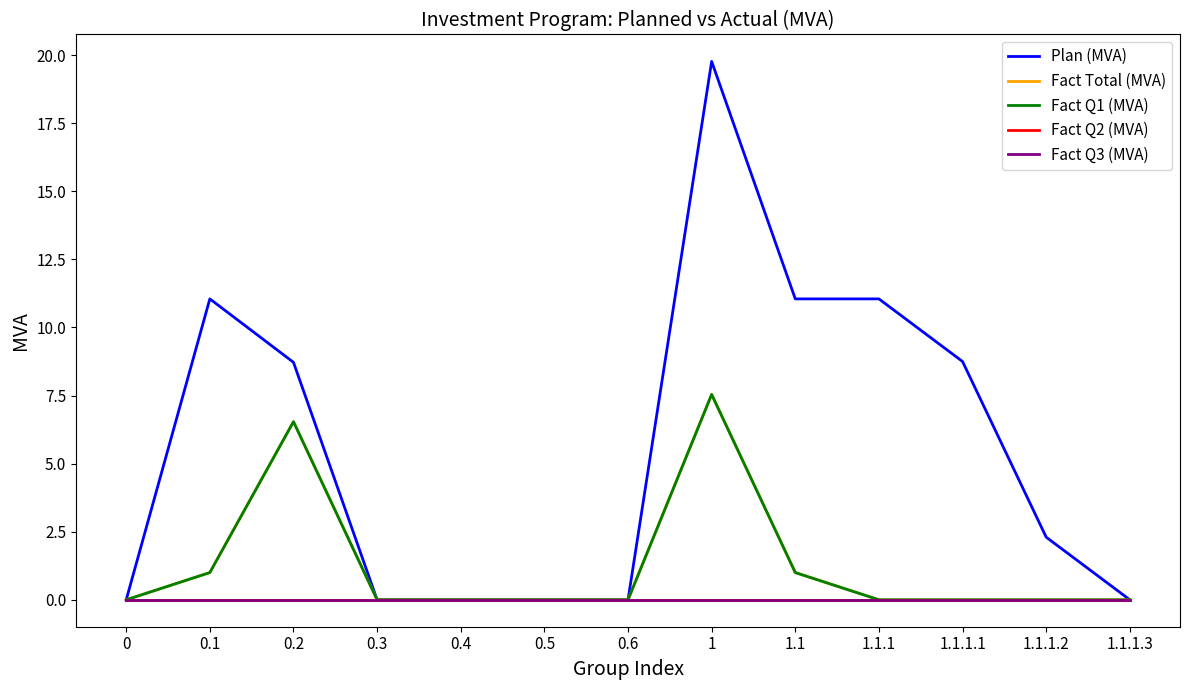

Does the chart display data point markers on the line(s)?

No